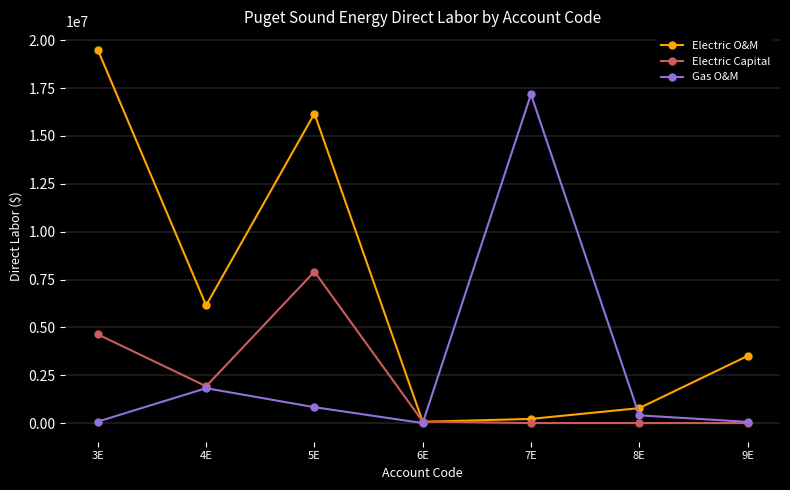

At which label does Electric Capital first exceed 78545?

3E